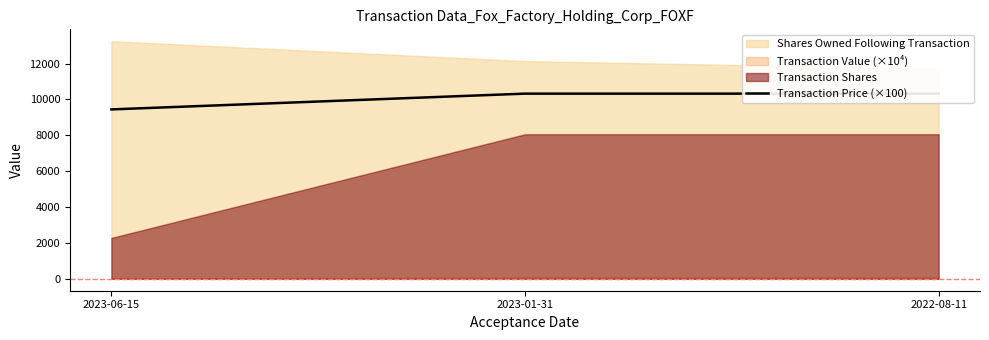

Approximately how many times larger is the value at 2023-01-31 compared to 2022-08-11?

1.0